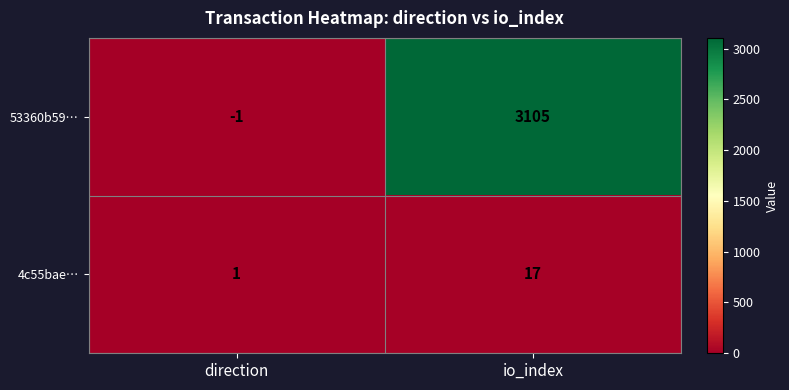

What is the average value of the 4c55bae… series?

9